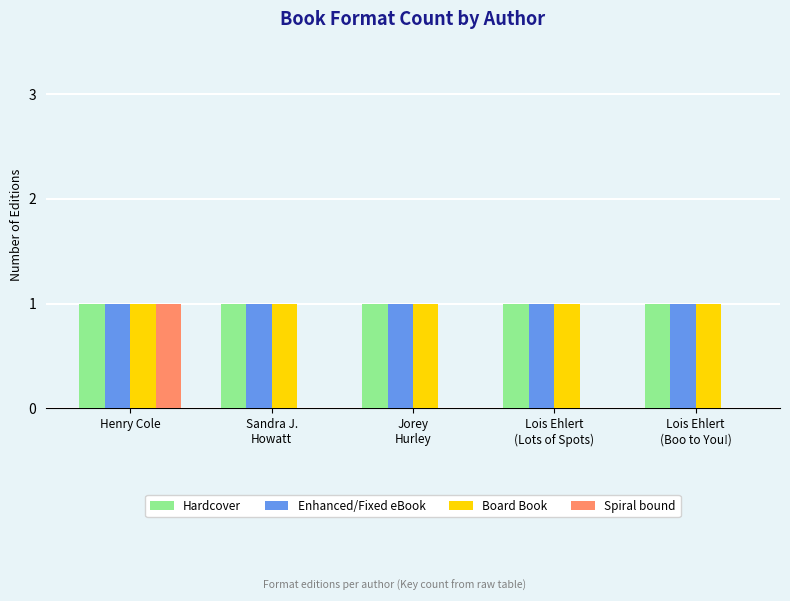

The value of Spiral bound at Sandra J.
Howatt is 1. True or false?

False